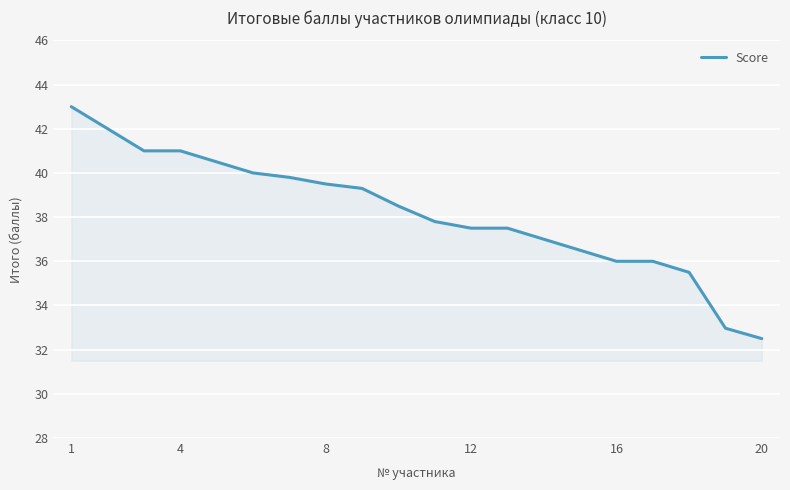

What is the minimum value shown in the chart?

32.5